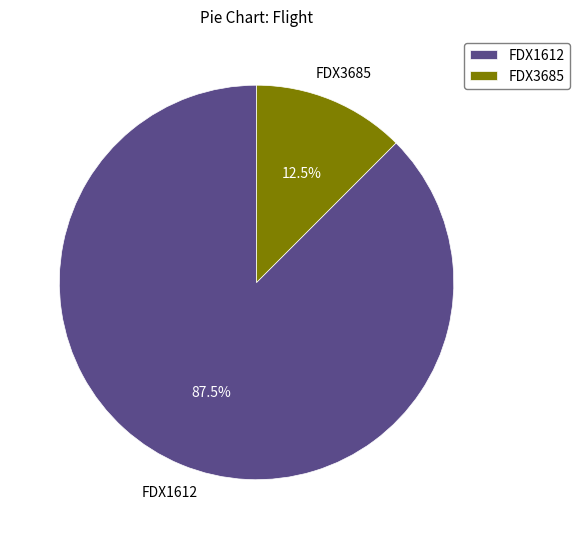

What is the ratio of the value at FDX3685 to the value at FDX1612?

0.1